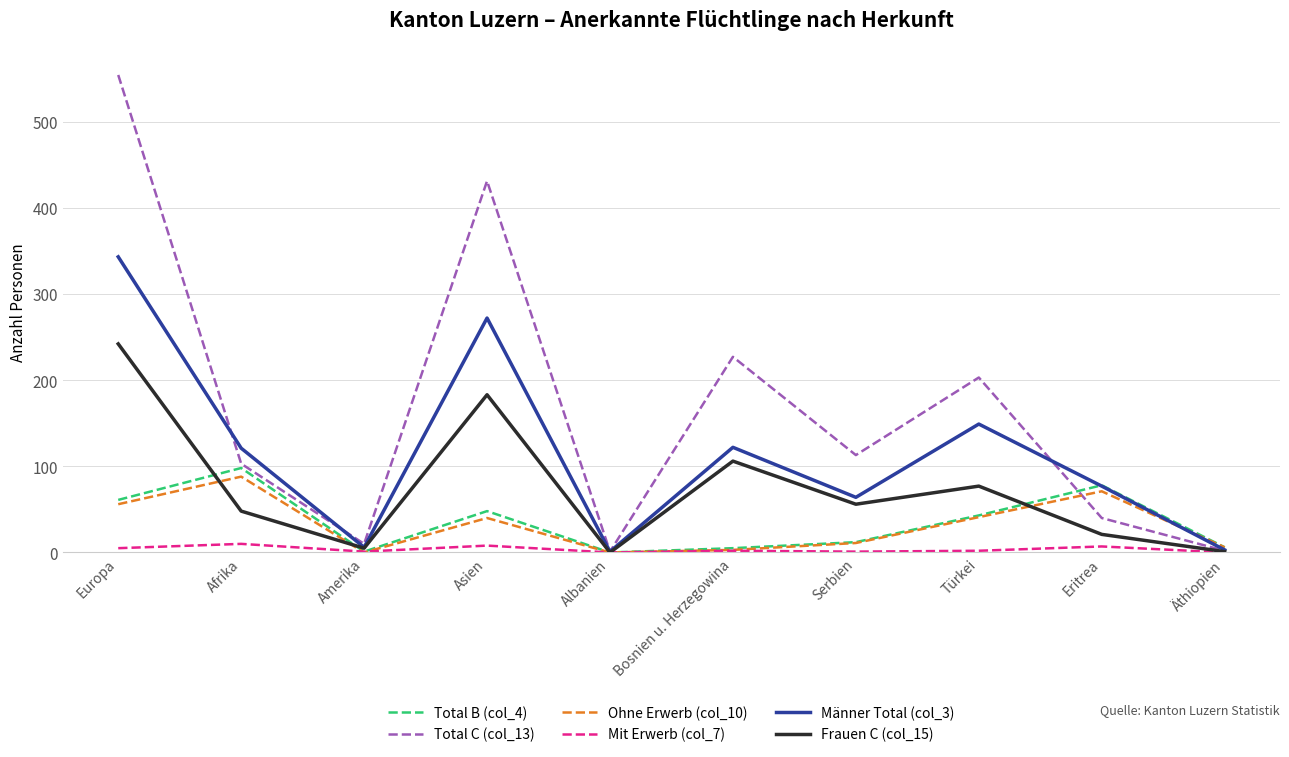

Is it true that Frauen C (col_15) equals 48 at Afrika?

True